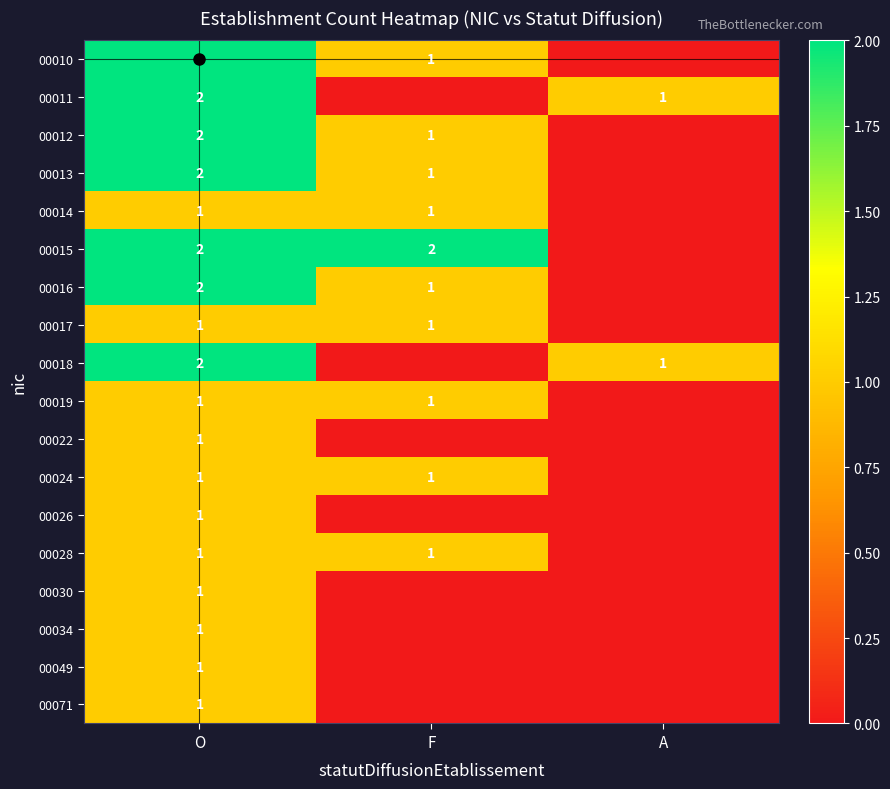

Which label corresponds to the smallest value in the chart?

A